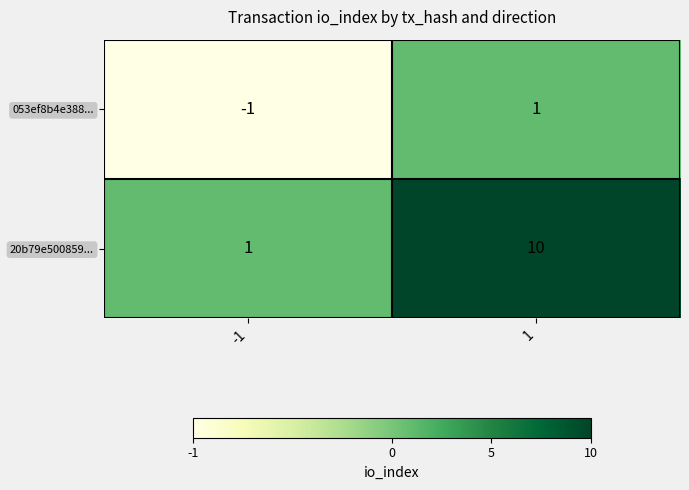

The 20b79e500859... series shows 10 at 1. True or false?

True